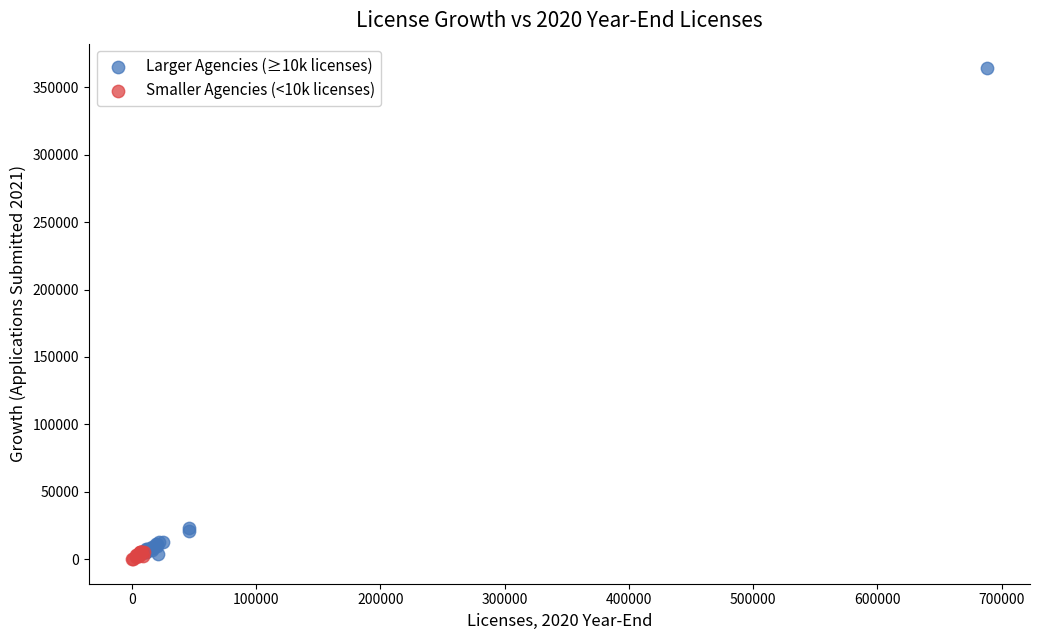

Which series has the widest spread of Y values?

Larger Agencies (≥10k licenses)